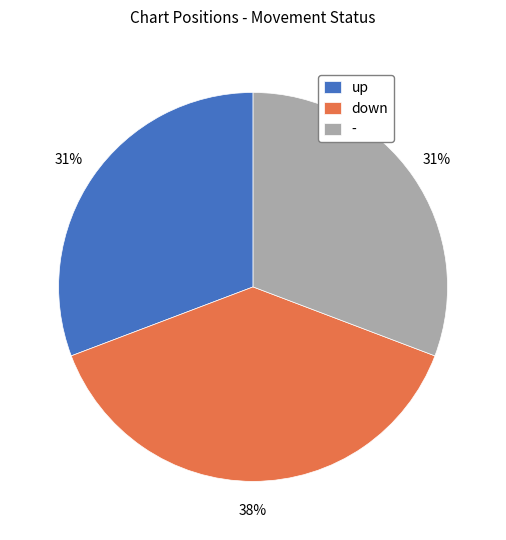

Which slice is the largest?

down